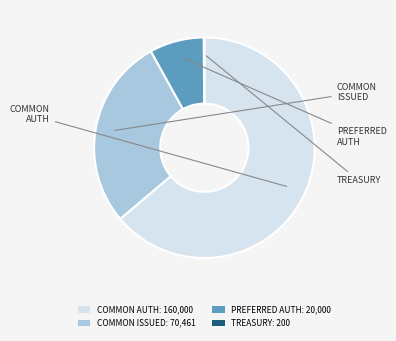

What is the largest slice in the pie chart?

COMMON AUTH: 160,000